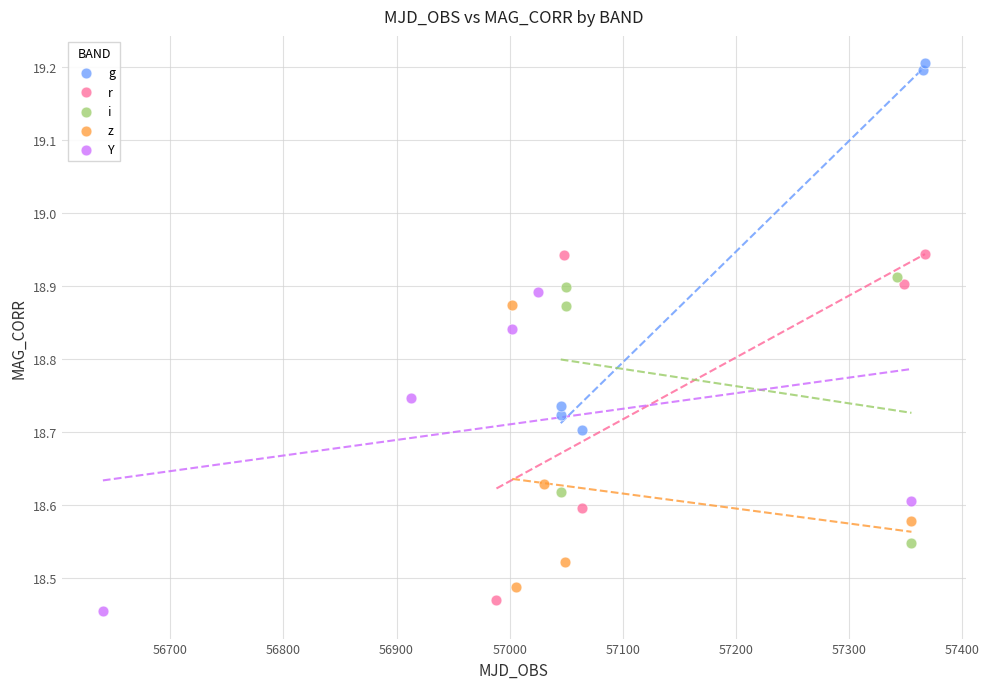

Which series contains the highest Y value?

g